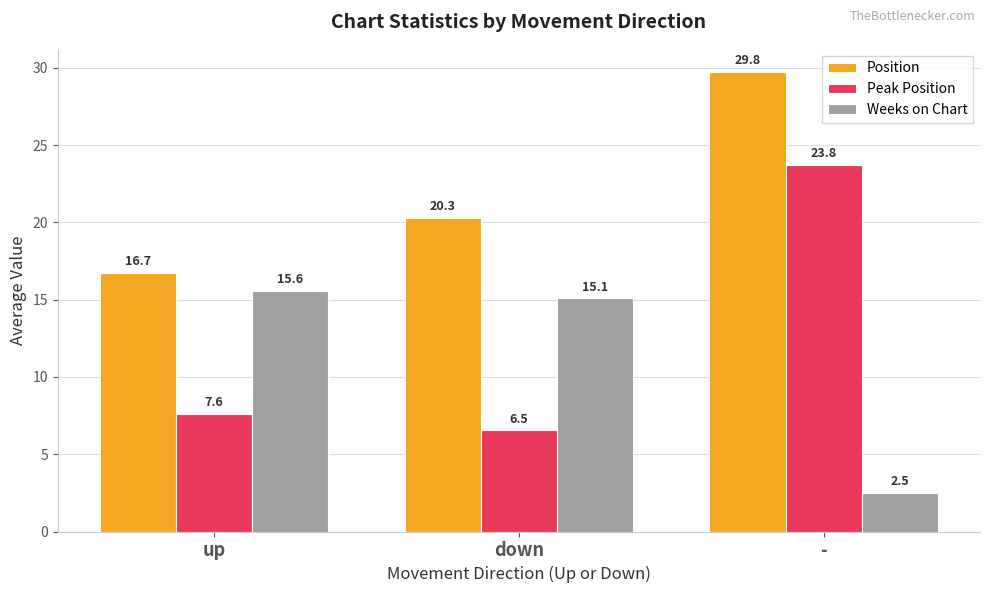

The Position series shows 16.7 at up. True or false?

True